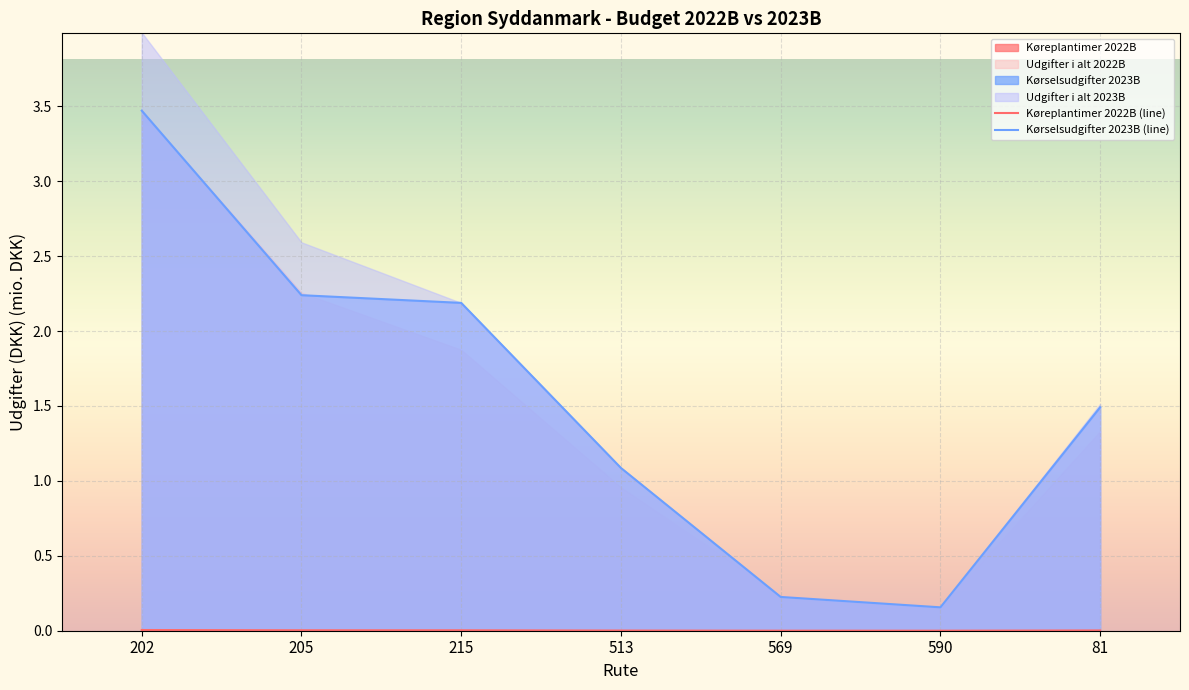

True or false: Kørselsudgifter 2023B (line) has more than 0 interior local peaks.

False